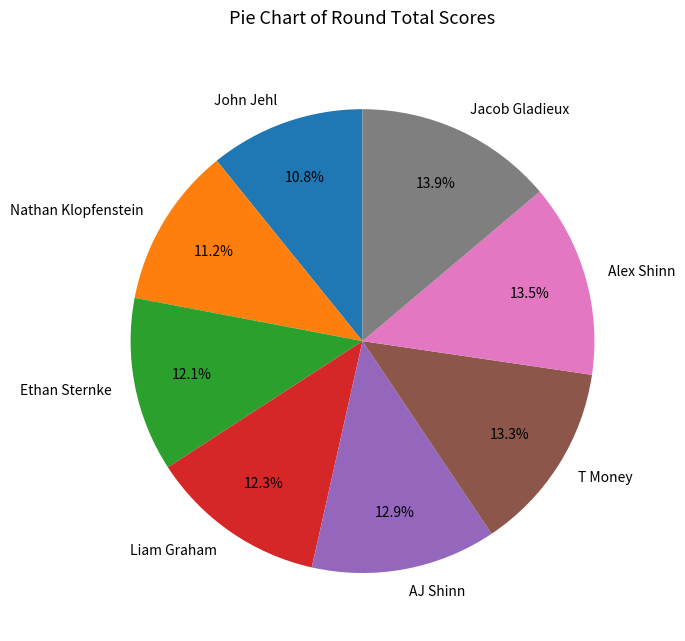

Does John Jehl represent more than half of the total?

No